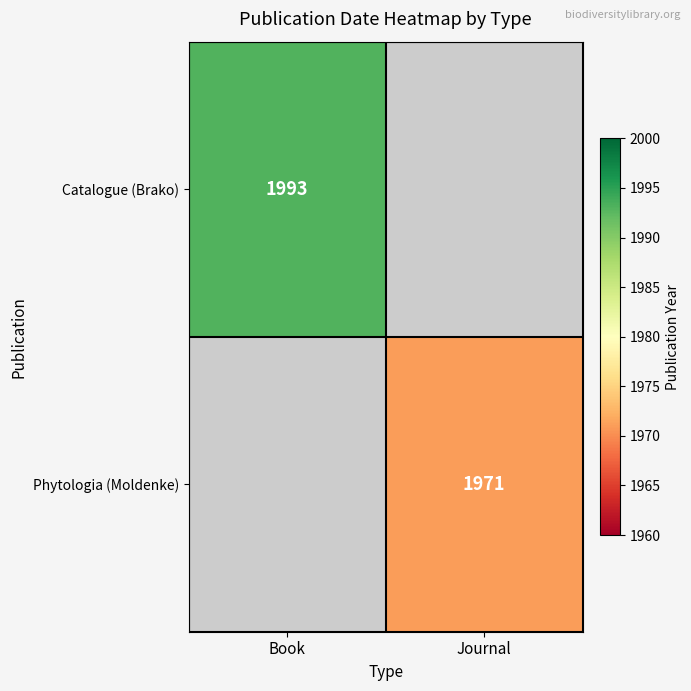

At which category does the chart reach its peak across all series?

Book